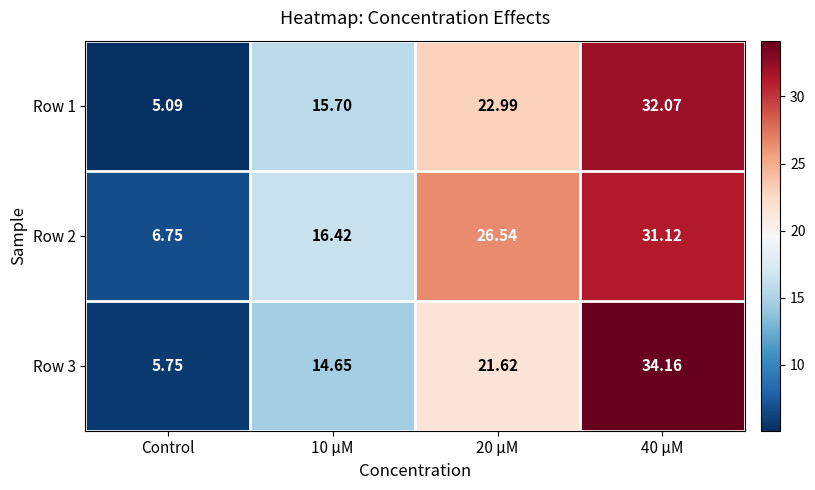

What is the spread (max minus min) of values at Control?

1.7